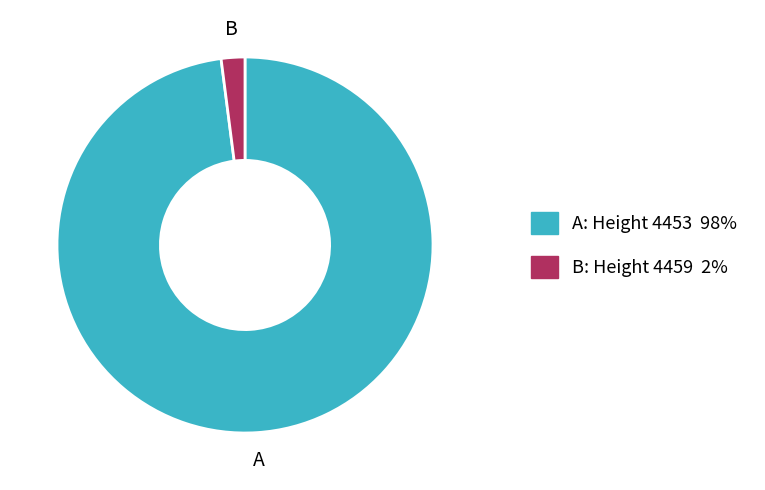

How many slices are in this pie chart?

2